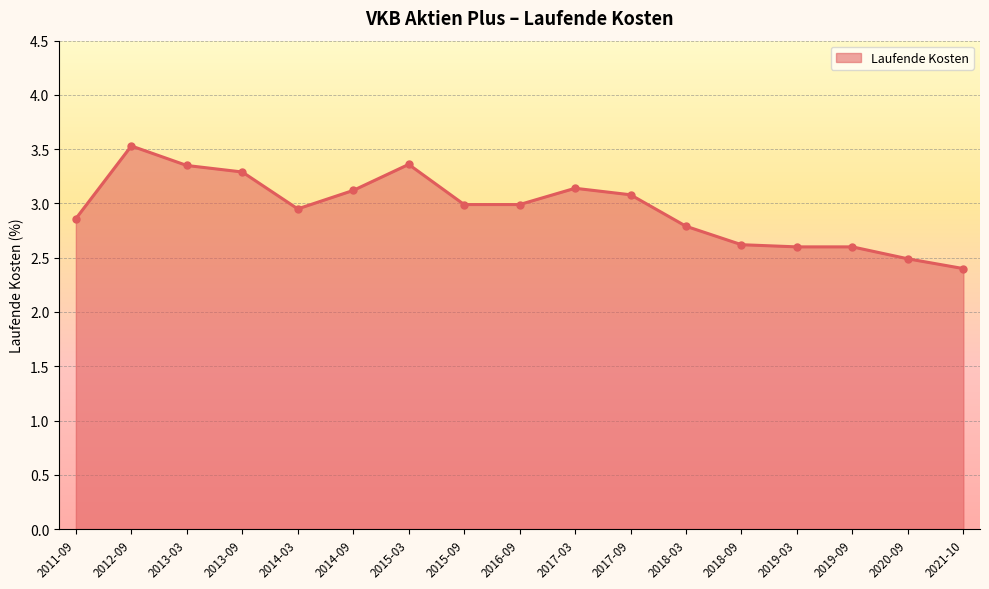

What is the difference between the maximum and minimum values?

1.1